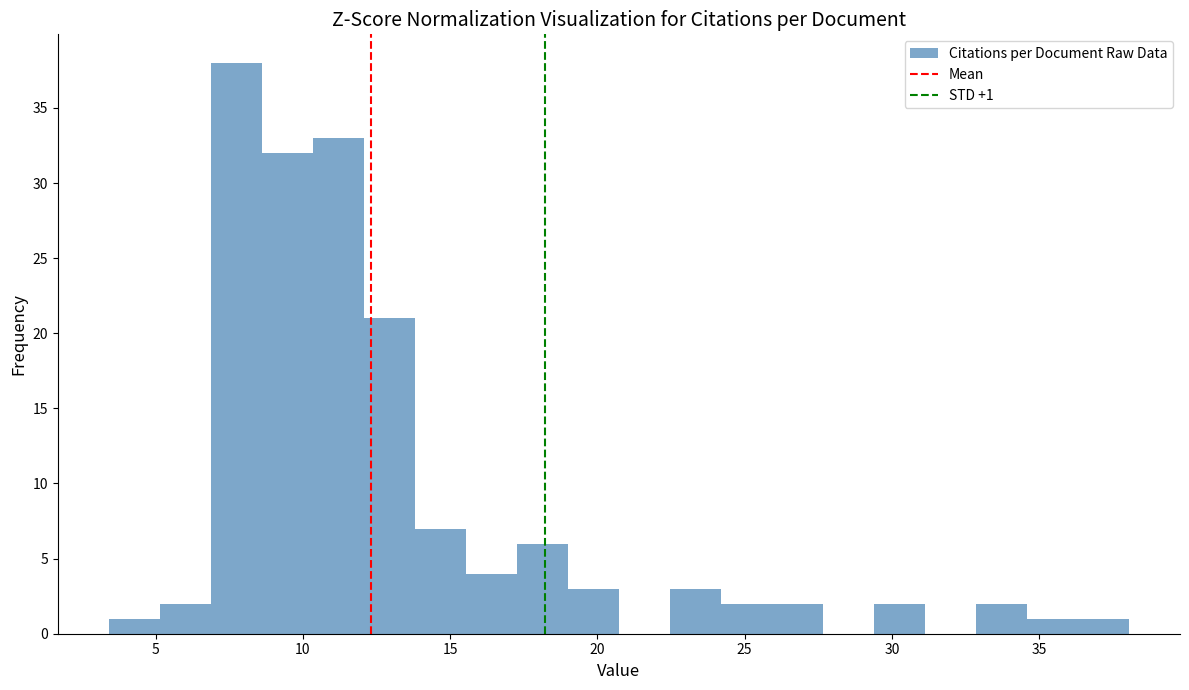

Around what value on the x-axis is the tallest bar? Give the approximate position of its centre, as read against the axis.

7.5